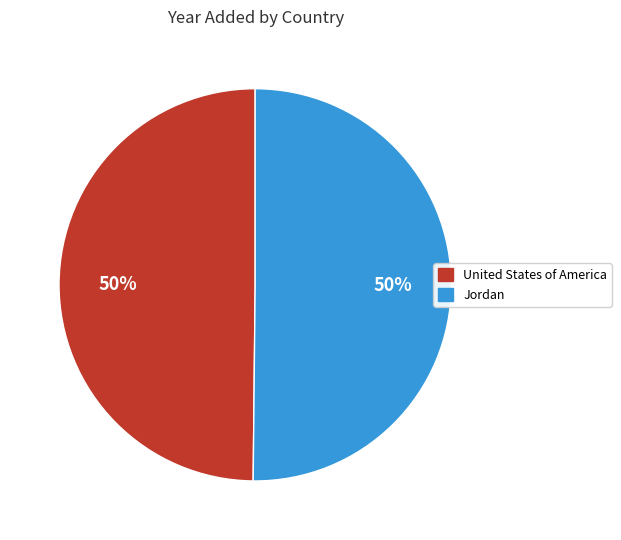

Is the sum of Jordan and United States of America greater than half?

Yes